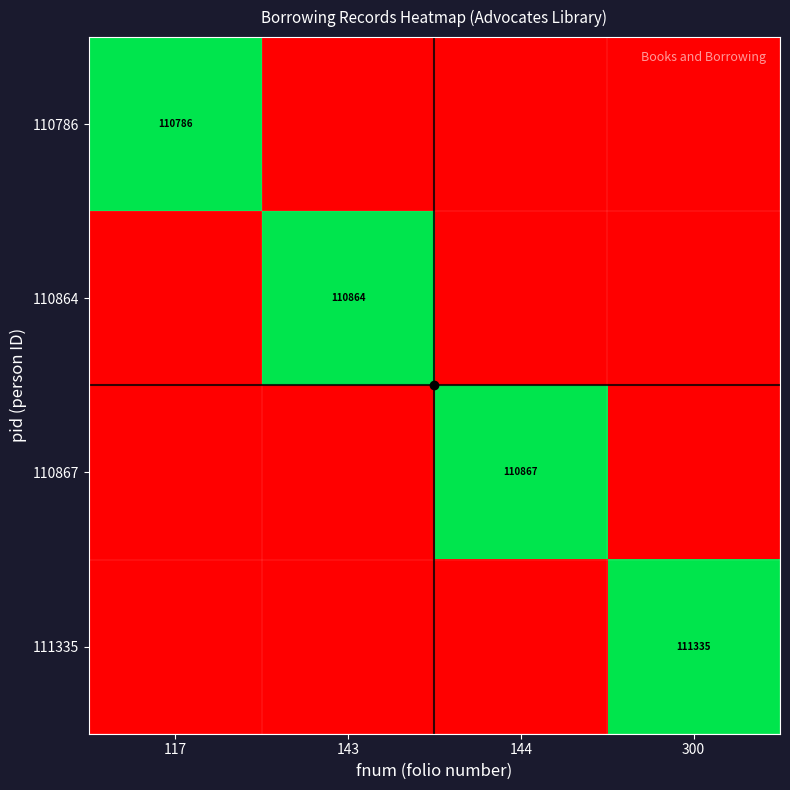

At 143, list the series in order from largest to smallest.

110864, 110786, 110867, 111335